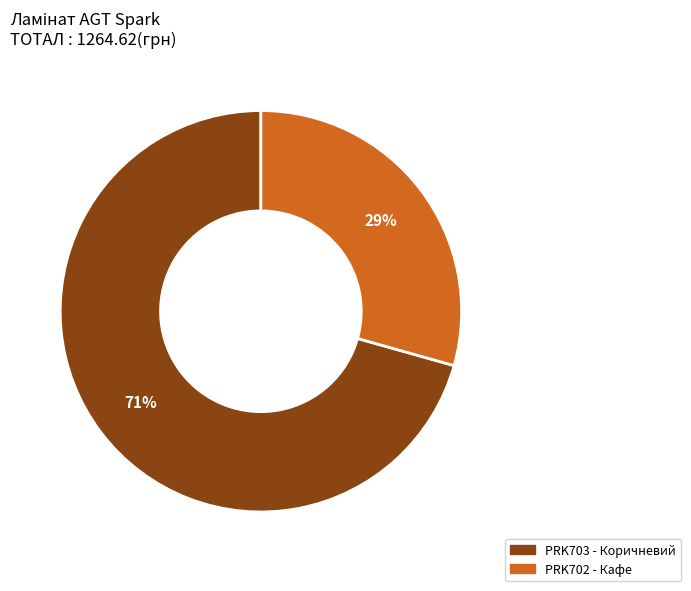

To the nearest percent, what is the average slice percentage?

50%